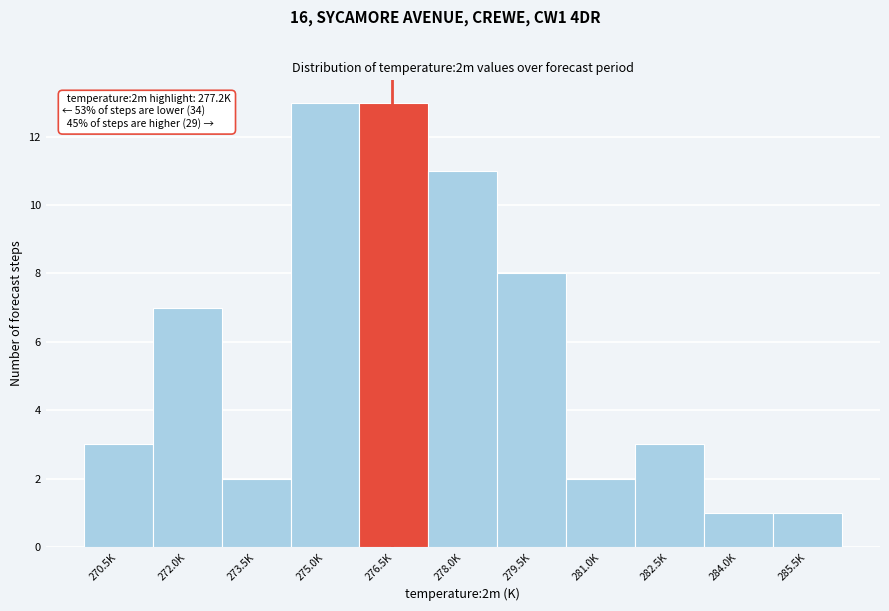

Reading right to left, list all the values displayed in this chart.

285.5K=1	284.0K=1	282.5K=3	281.0K=2	279.5K=8	278.0K=11	276.5K=13	275.0K=13	273.5K=2	272.0K=7	270.5K=3